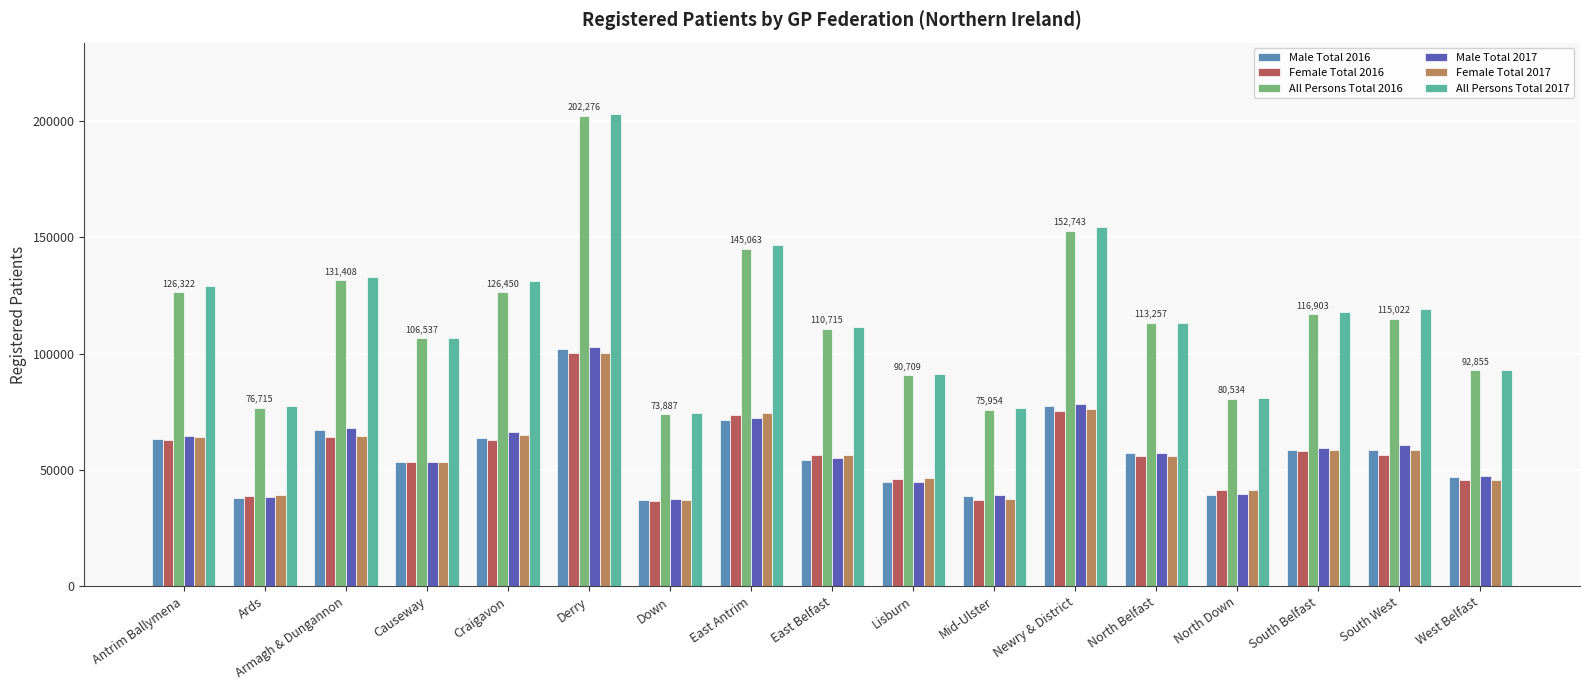

Between North Belfast and South West, which series saw the biggest shift?

All Persons Total 2017